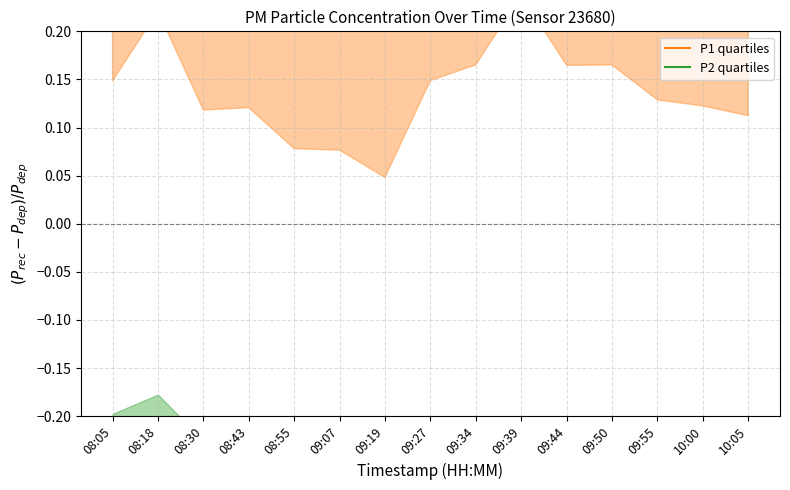

What is the label of the 2nd point from the left?

08:18